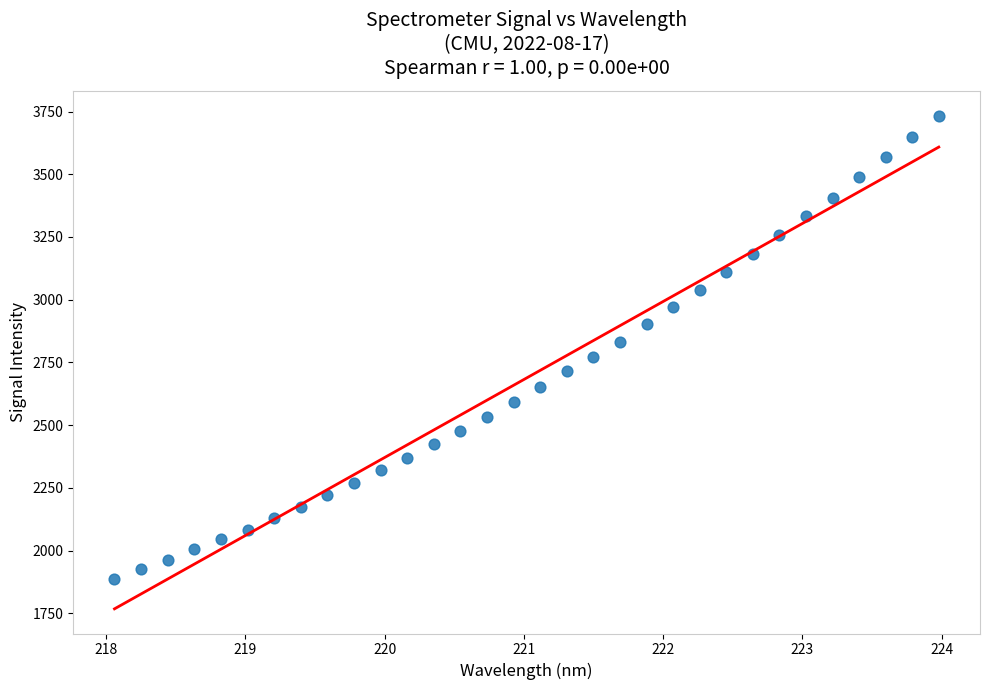

What is the range of X values (max minus min)?

5.9